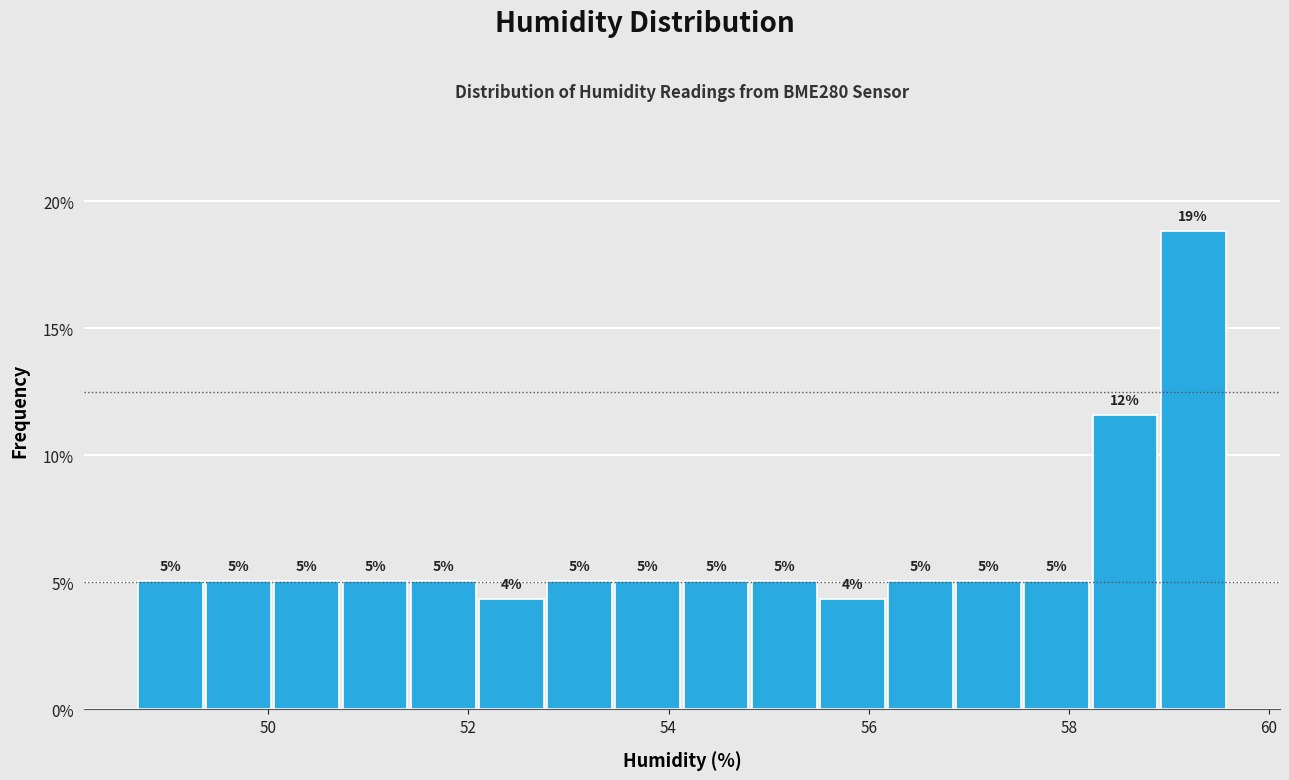

Read against the x-axis, roughly where is the centre of the tallest bar?

59.2